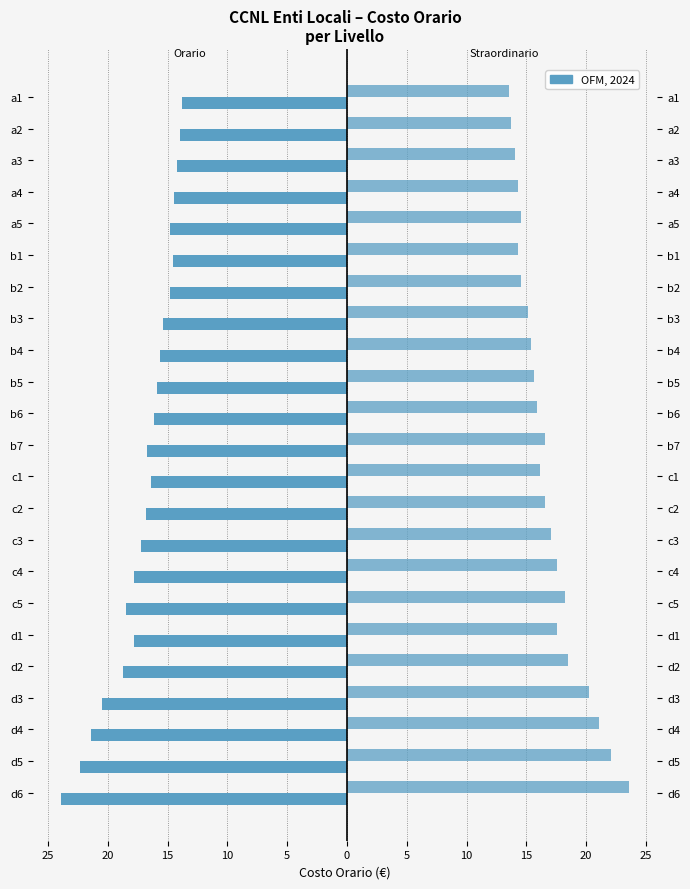

Count the number of categories in the chart.

23